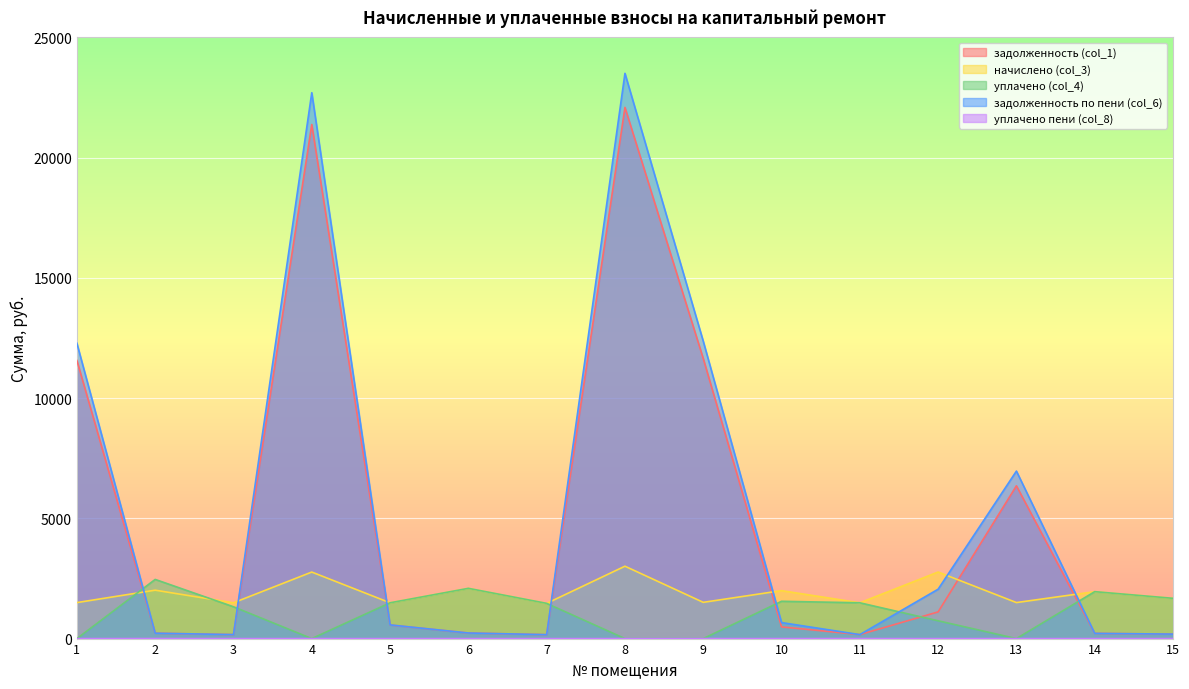

Where do уплачено (col_4) and начислено (col_3) first cross each other?

1 and 2